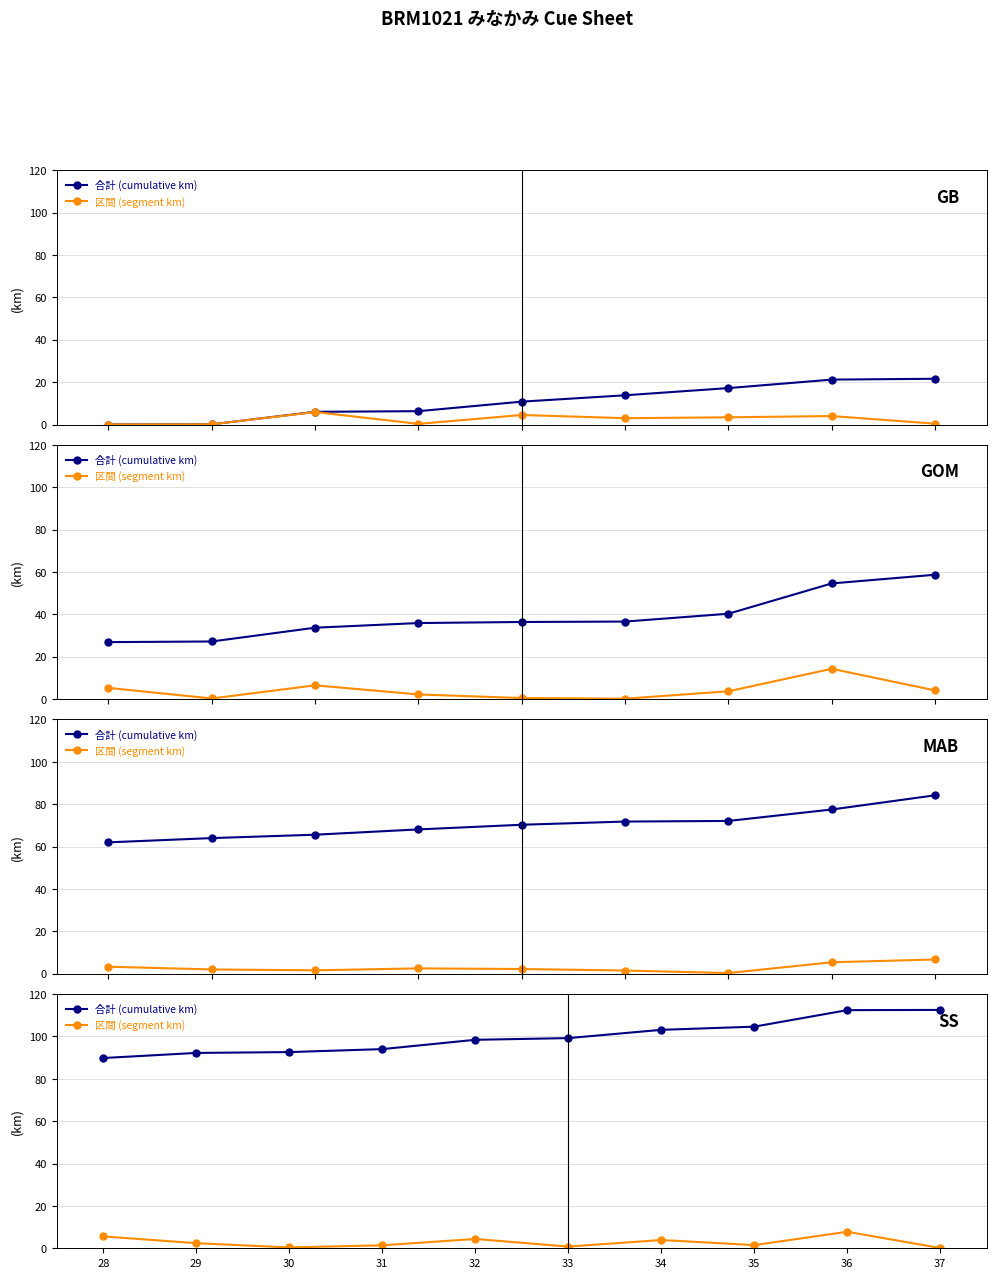

What is the difference between the maximum and second lowest values in the 合計 (cumulative km) series?

20.3